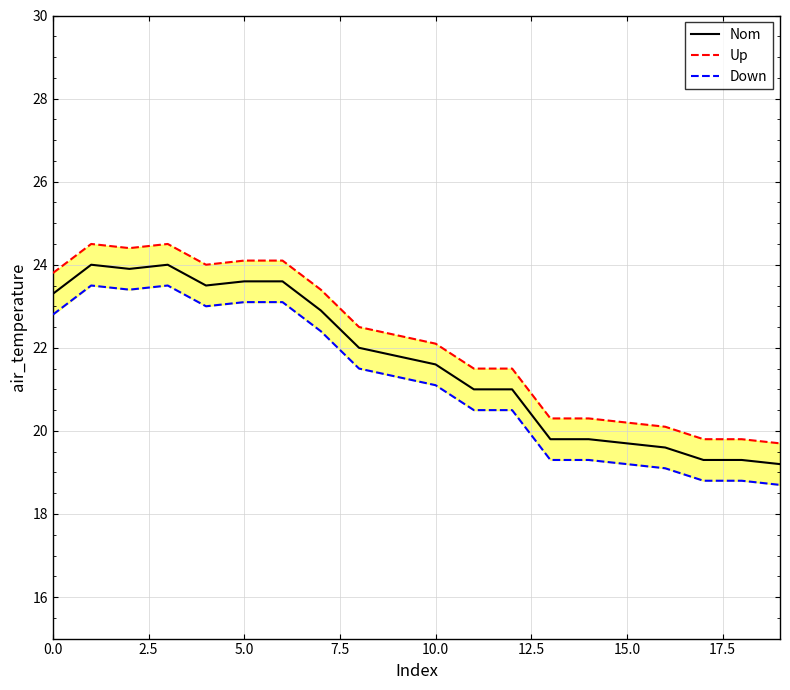

Is it true that Nom equals 21.6 at 10.0?

True